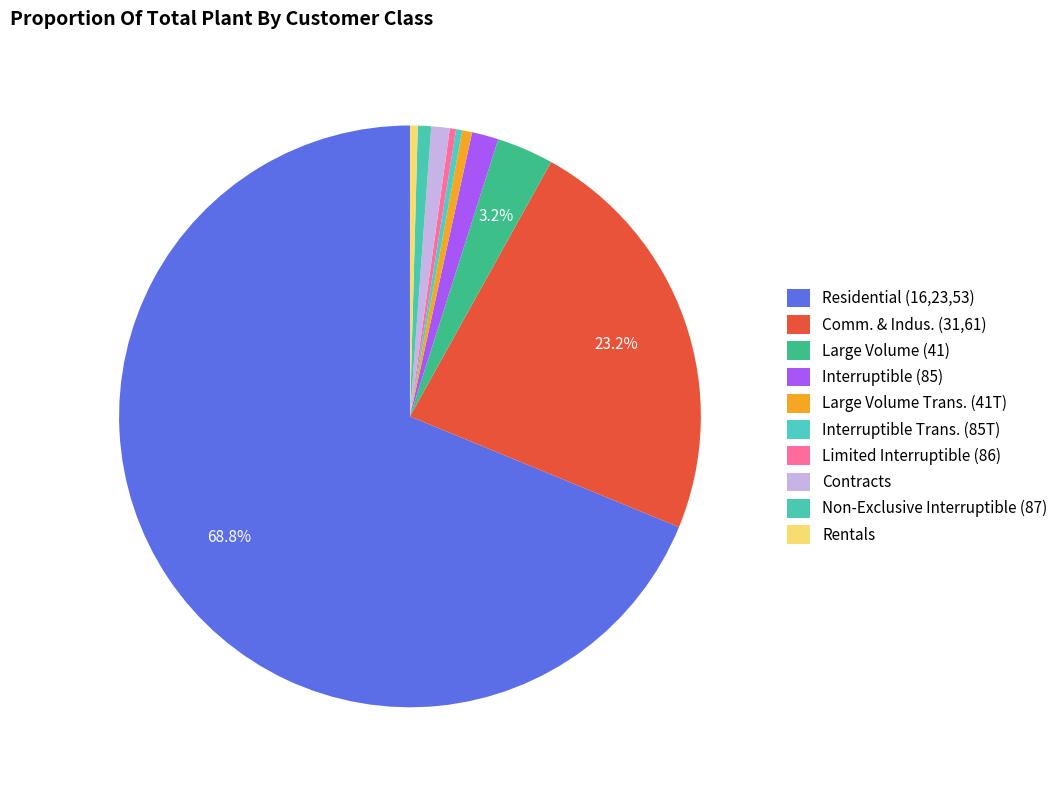

How many slices are in this pie chart?

10